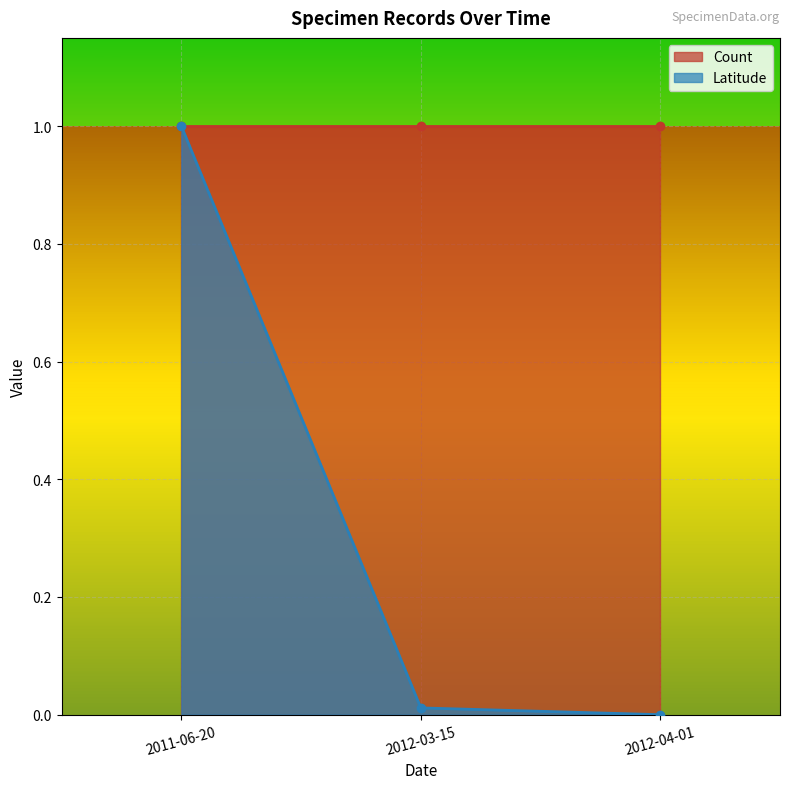

What is the value of the 1st point from the left?

1.0